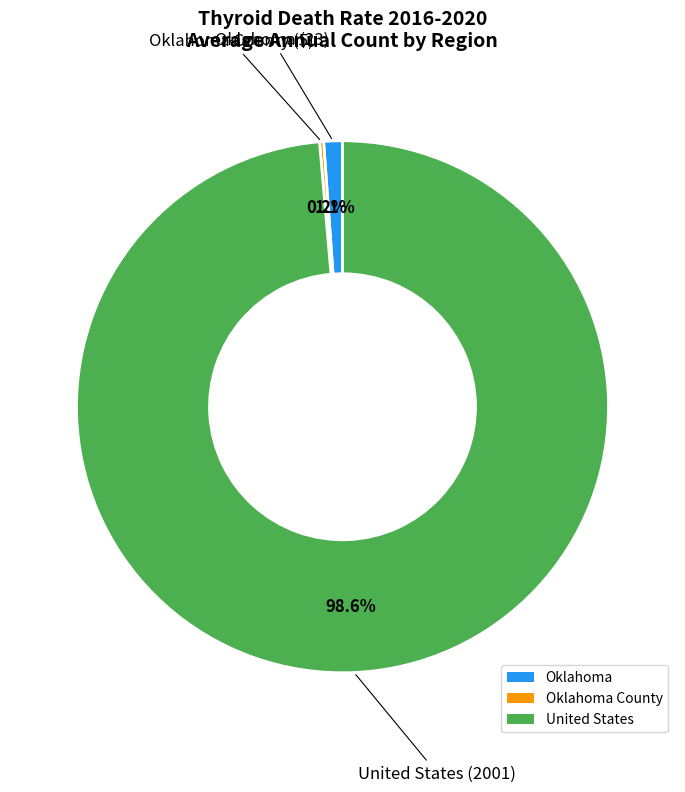

What is the largest slice in the pie chart?

United States